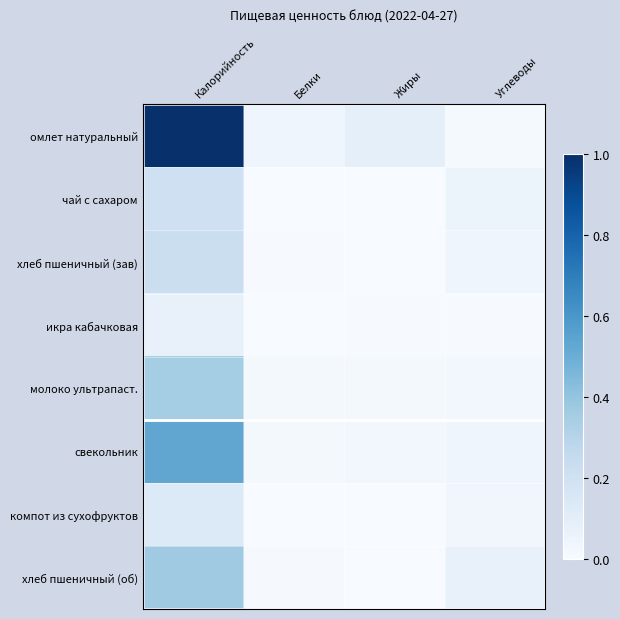

Reading left to right, what are all the values shown in this chart?

омлет натуральный: Калорийность=1.0	Белки=0.0	Жиры=0.1	Углеводы=0.0
чай с сахаром: Калорийность=0.2	Белки=0.0	Жиры=0.0	Углеводы=0.1
хлеб пшеничный (зав): Калорийность=0.2	Белки=0.0	Жиры=0.0	Углеводы=0.0
икра кабачковая: Калорийность=0.1	Белки=0.0	Жиры=0.0	Углеводы=0.0
молоко ультрапаст.: Калорийность=0.4	Белки=0.0	Жиры=0.0	Углеводы=0.0
свекольник: Калорийность=0.5	Белки=0.0	Жиры=0.0	Углеводы=0.0
компот из сухофруктов: Калорийность=0.1	Белки=0.0	Жиры=0.0	Углеводы=0.0
хлеб пшеничный (об): Калорийность=0.4	Белки=0.0	Жиры=0.0	Углеводы=0.1